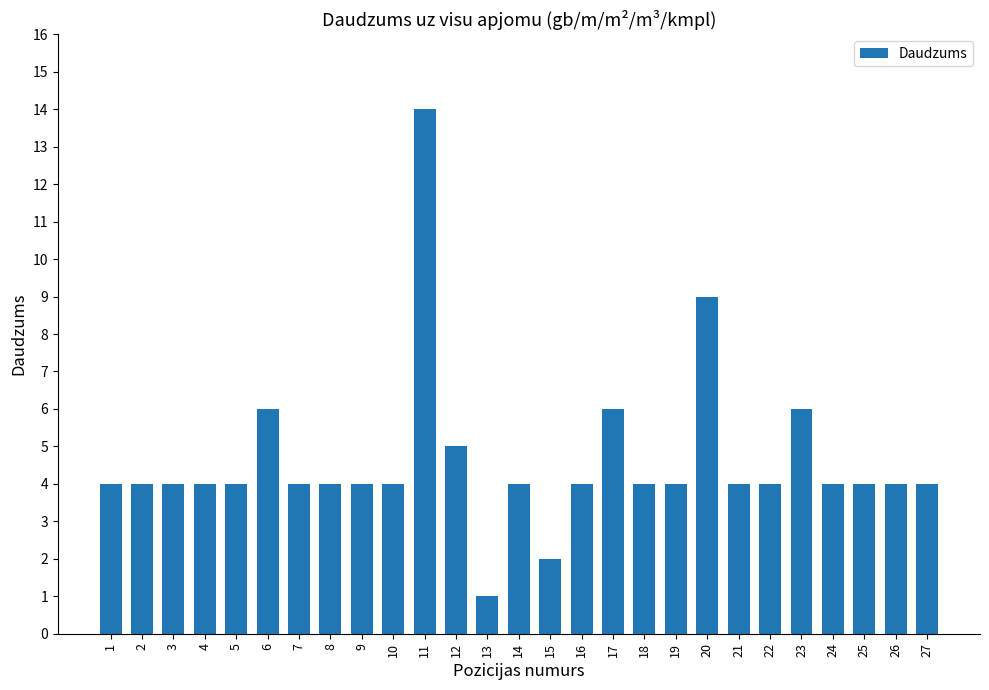

True or false: the data shows 4 at 14.

True